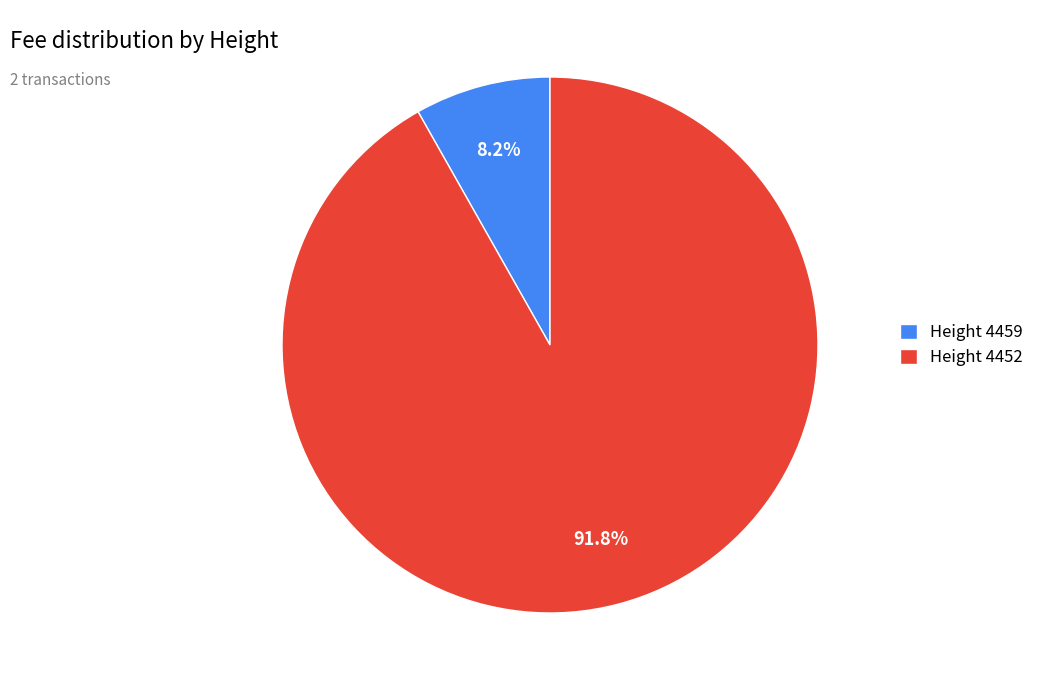

Is the sum of Height 4452 and Height 4459 greater than half?

Yes